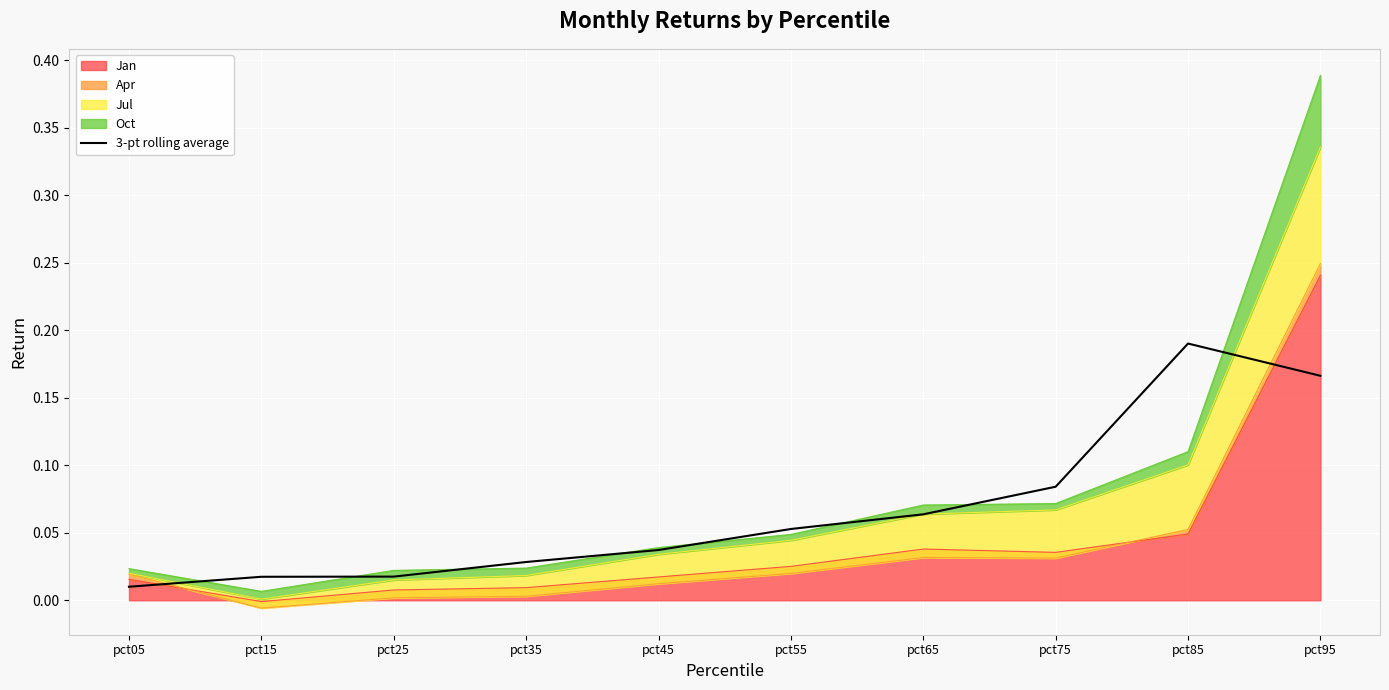

Which has a higher value, pct55 or pct95?

pct95